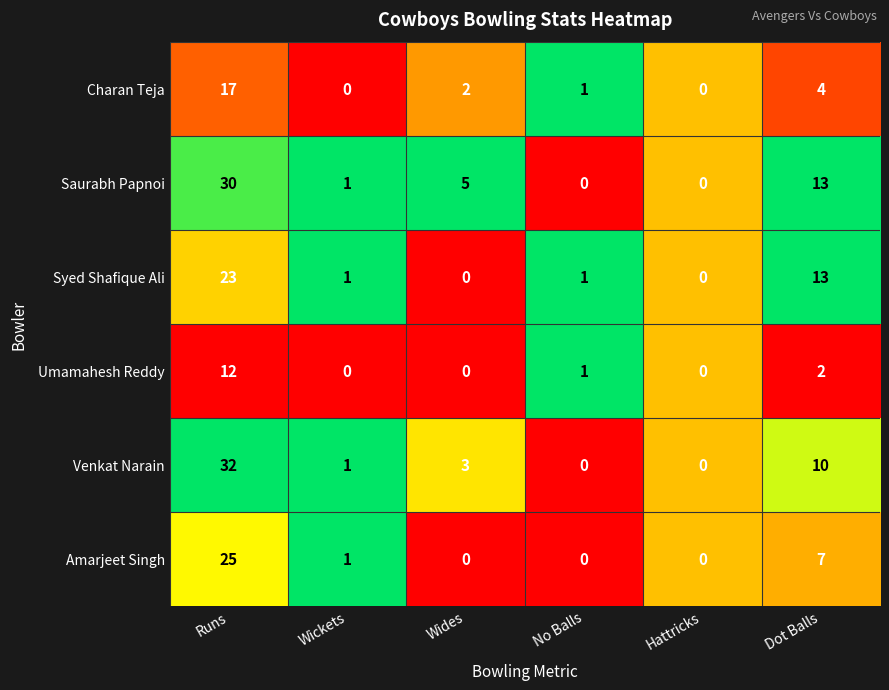

What is the difference between the second highest and minimum values in the Syed Shafique Ali series?

13